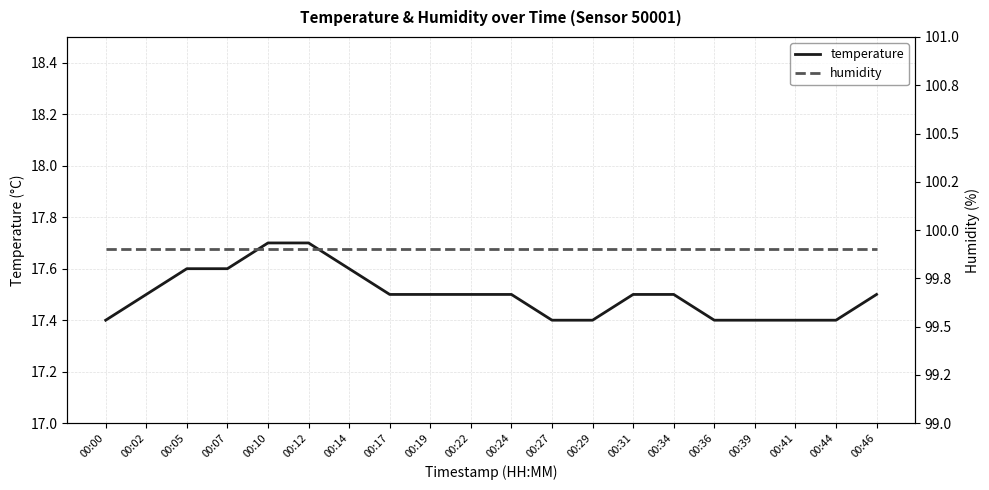

What is the value of the temperature point at the 8th from the left?

17.5